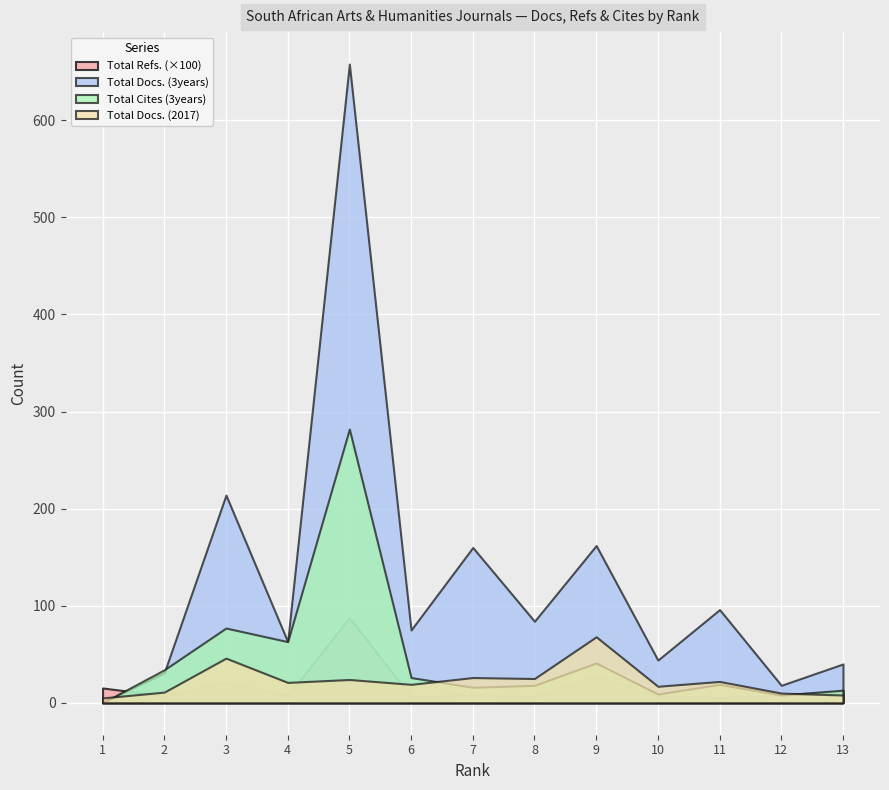

How many interior local peaks does the Total Cites (3years) series have?

4